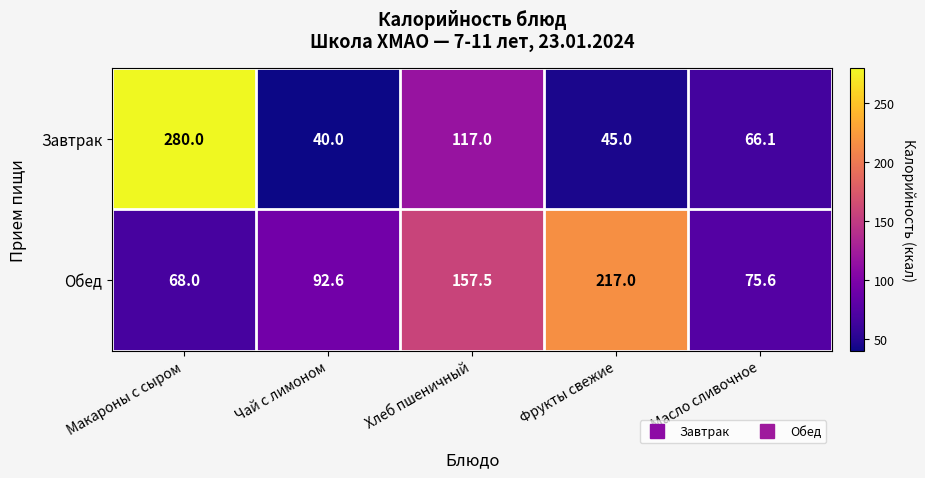

What is the smallest value displayed?

40.0